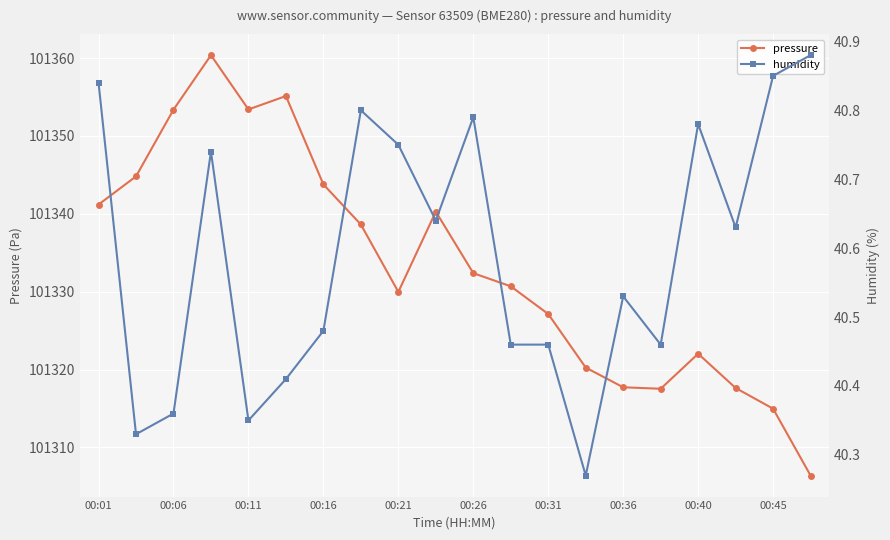

What is the difference between the pressure values at 00:45 and 00:26?

17.4